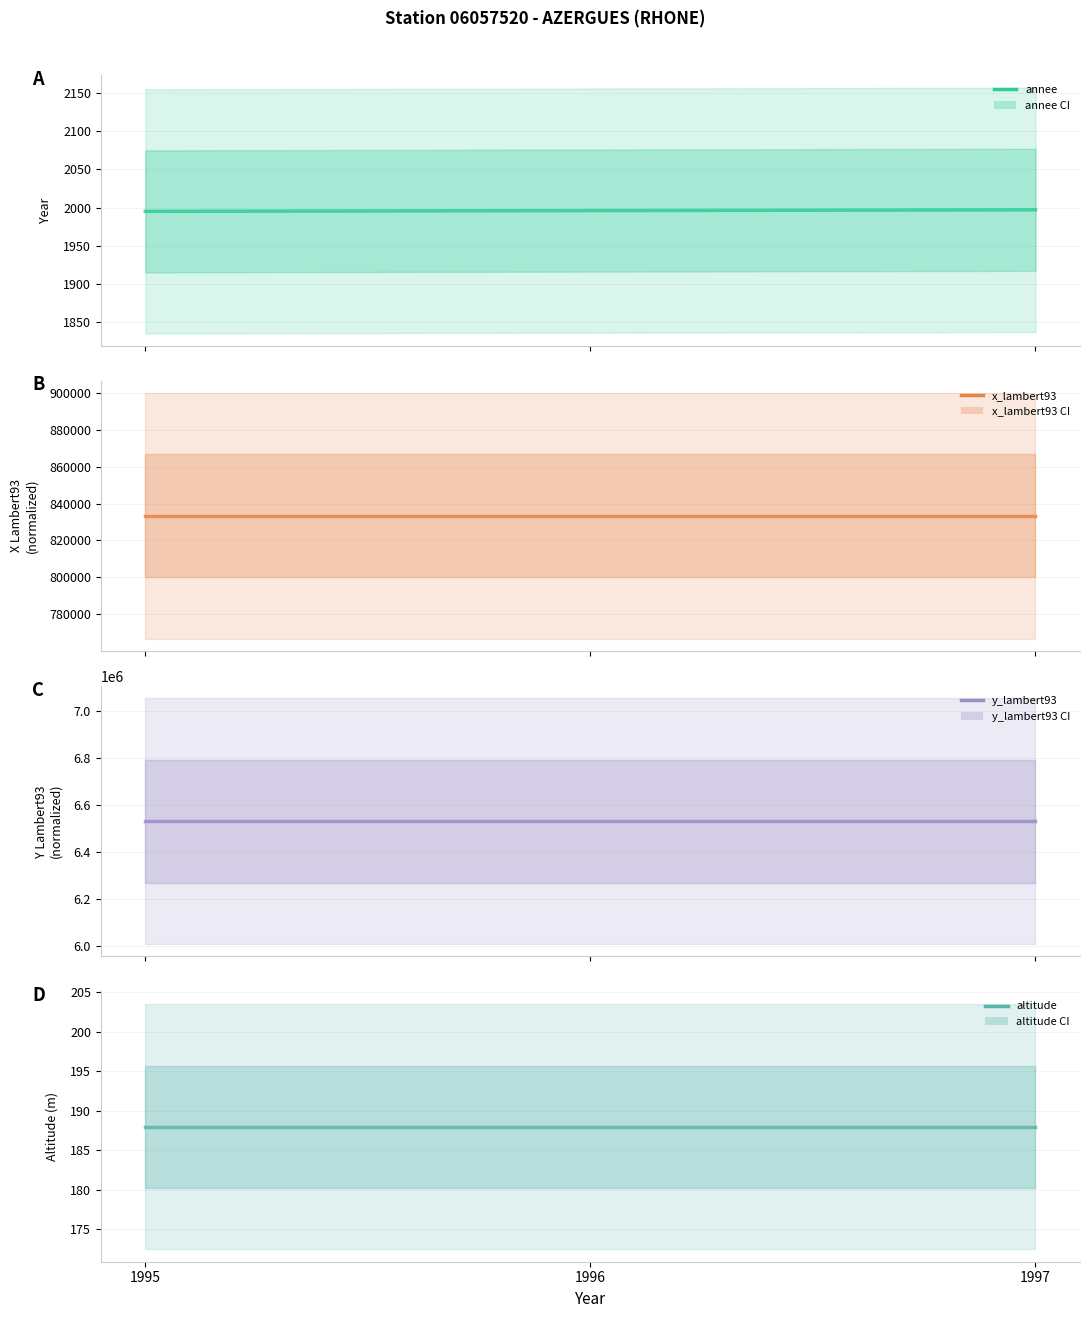

What is the value of the annee point at the 2nd from the left?

1996